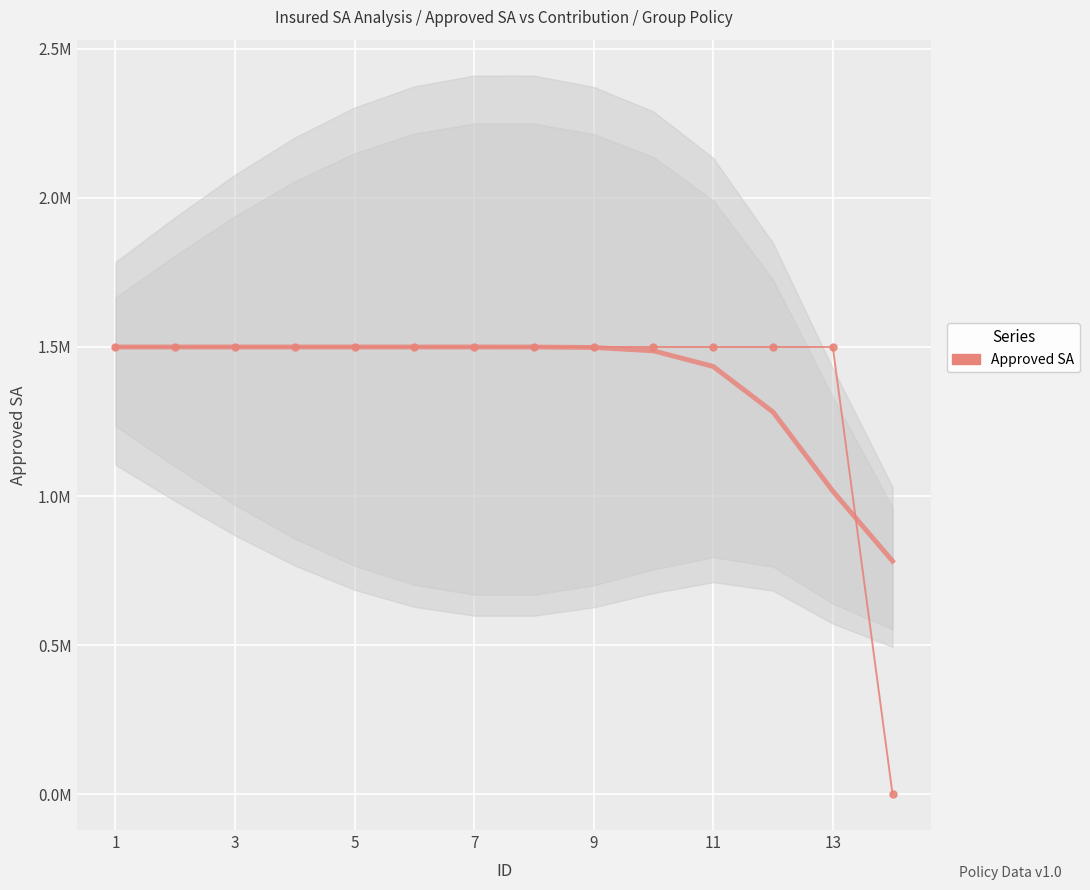

The value at 13 is 379406. True or false?

False